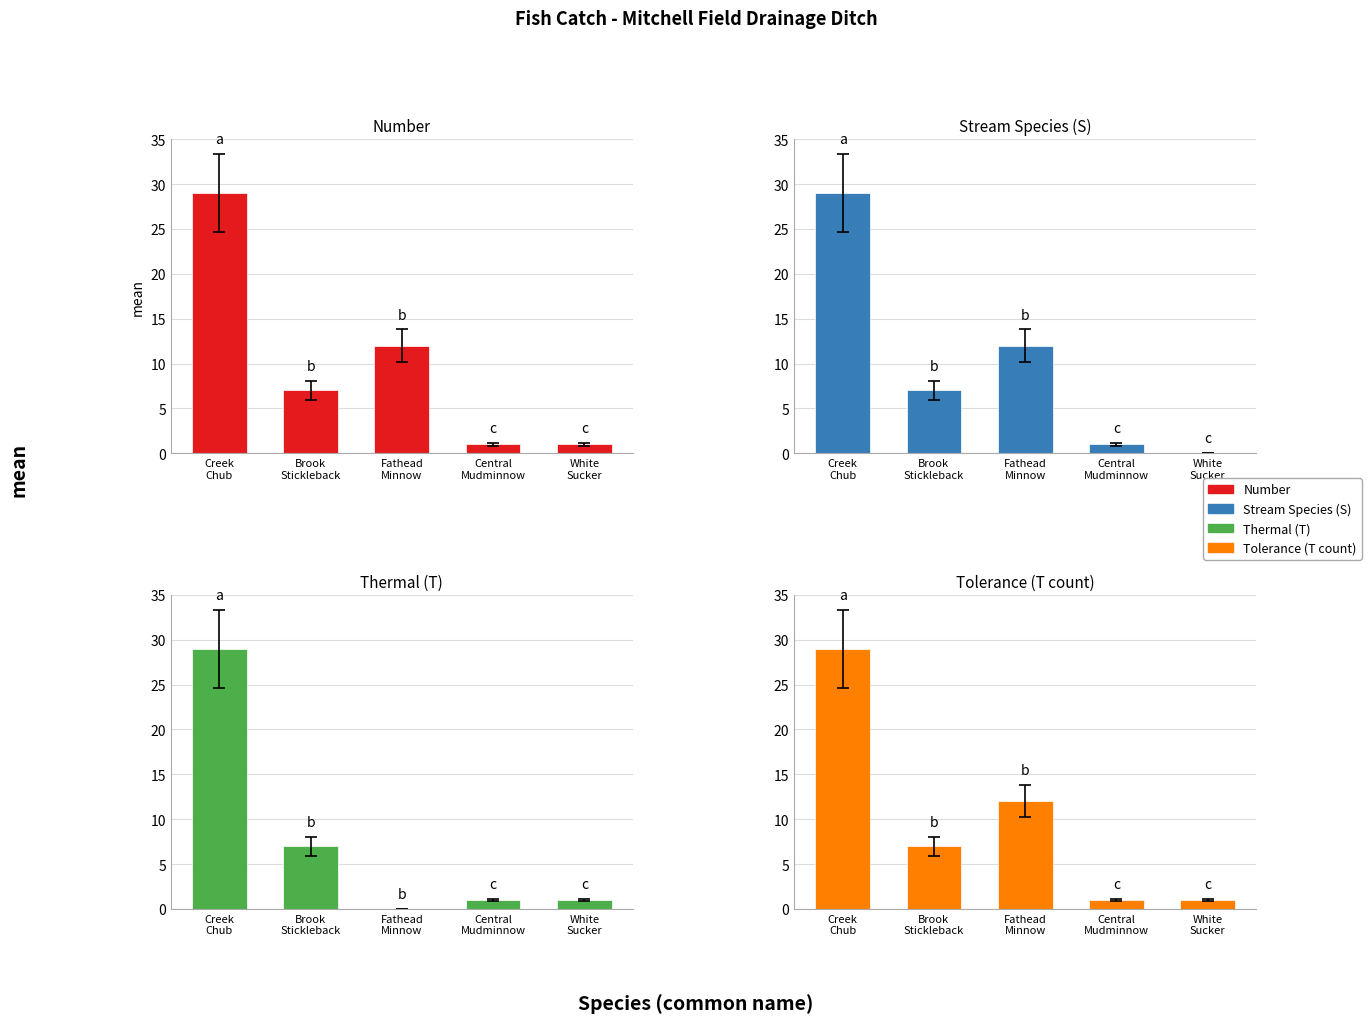

What is the value of the Thermal (T) bar at the 2nd from the left?

7